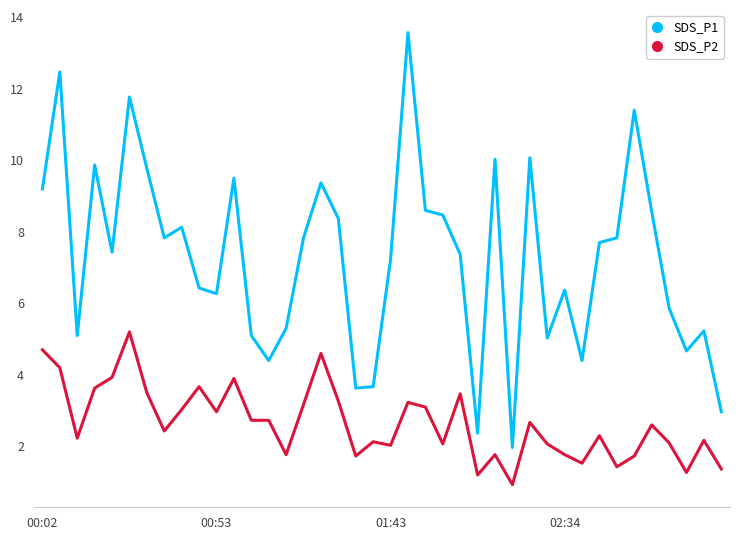

What is the difference between the maximum and minimum values in the SDS_P2 series?

4.3